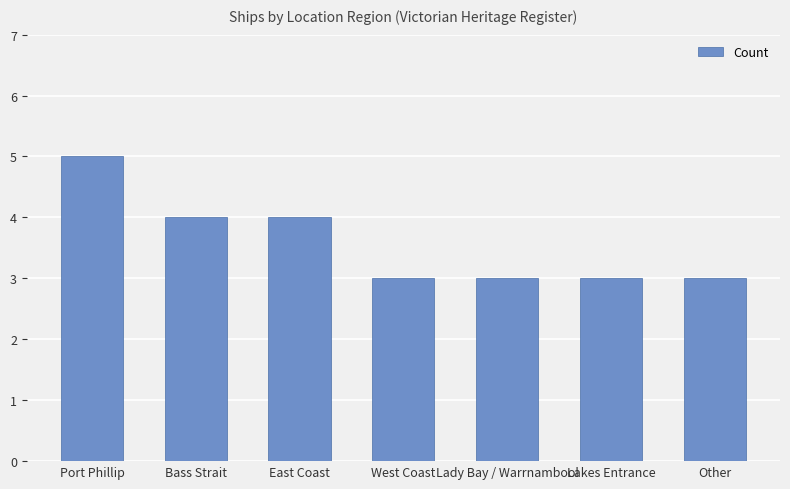

The value at Port Phillip is 5. True or false?

True